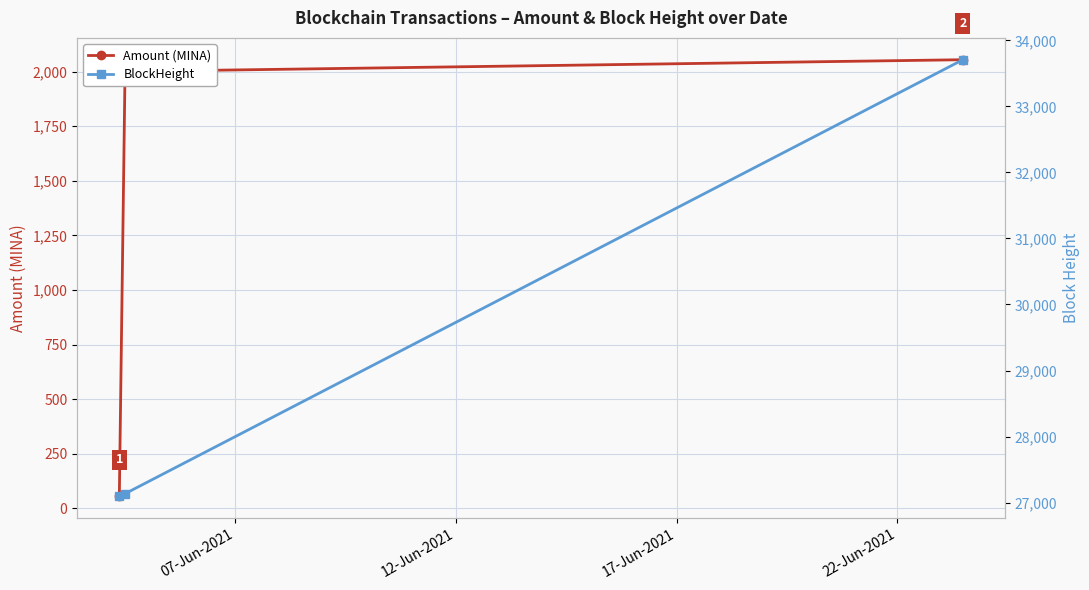

What is the highest value of the Amount (MINA) series?

2054.8